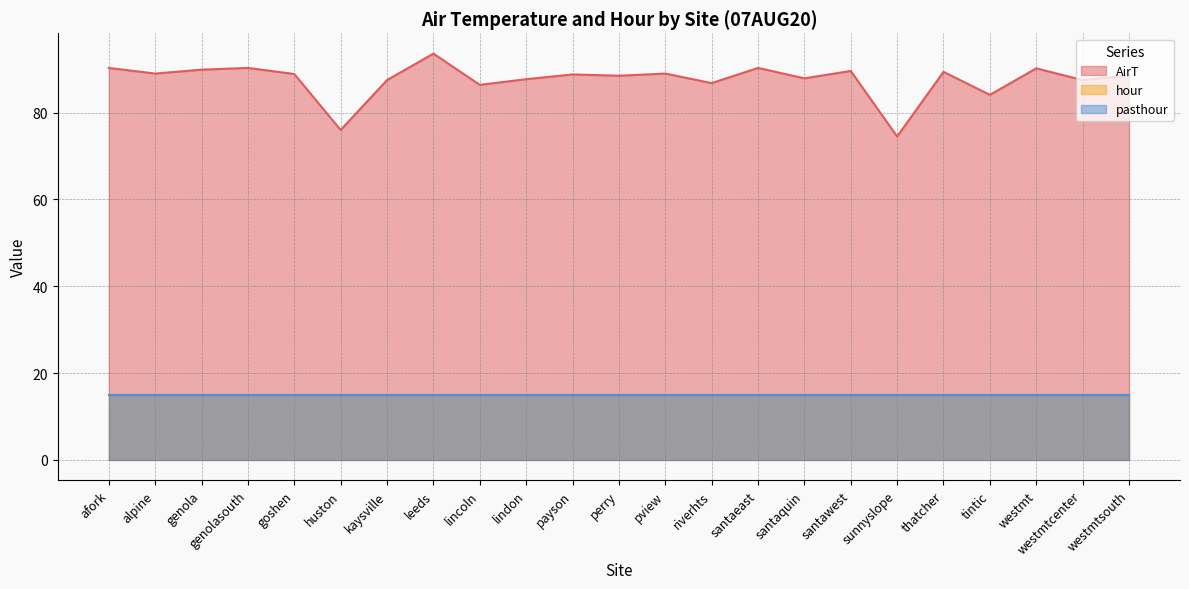

Read the hour value at leeds.

15.0